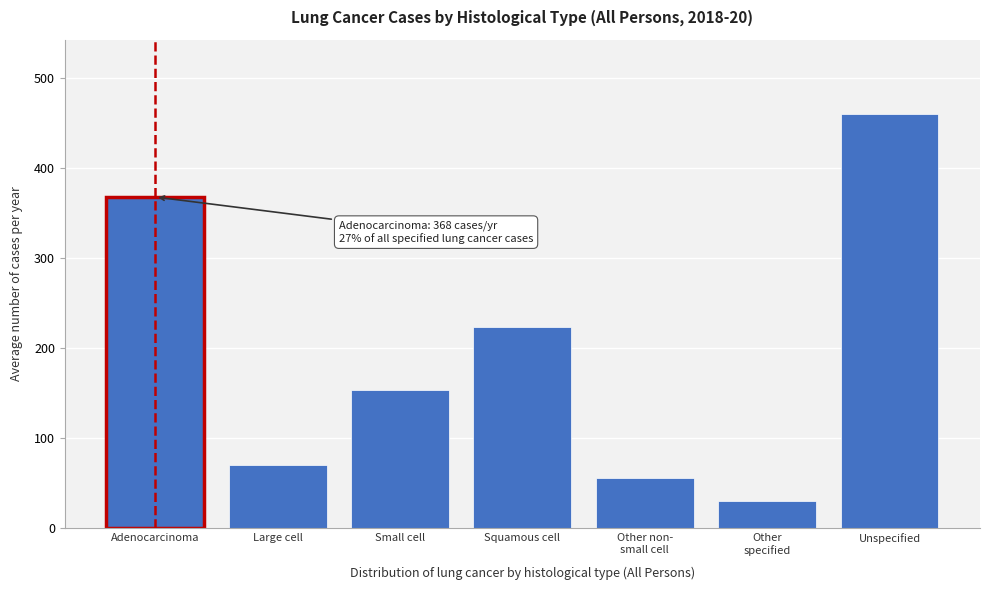

Reading left to right, list all the values displayed in this chart.

368	70	153	224	56	30	460